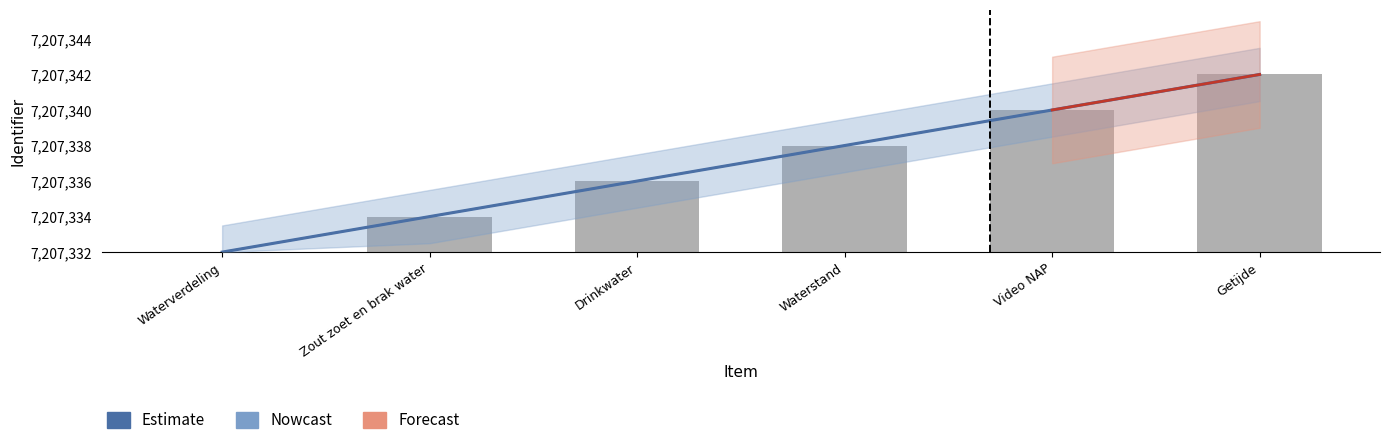

Is it true that Forecast equals 2 at Zout zoet en brak water?

True